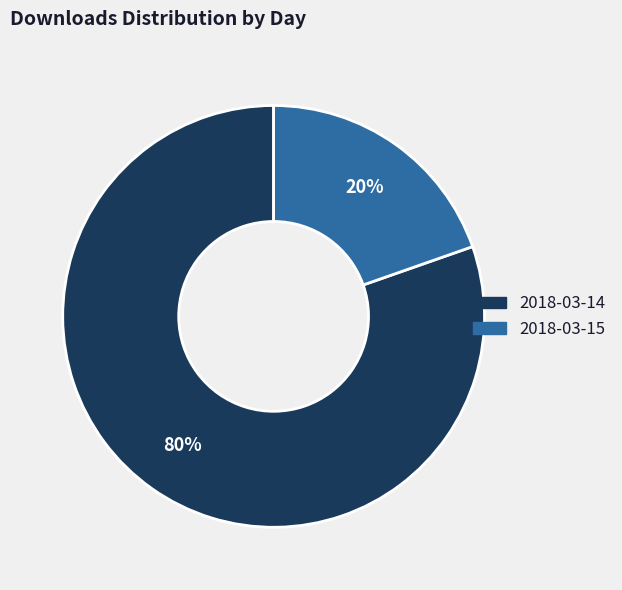

Which category has the smallest portion of the pie?

2018-03-15